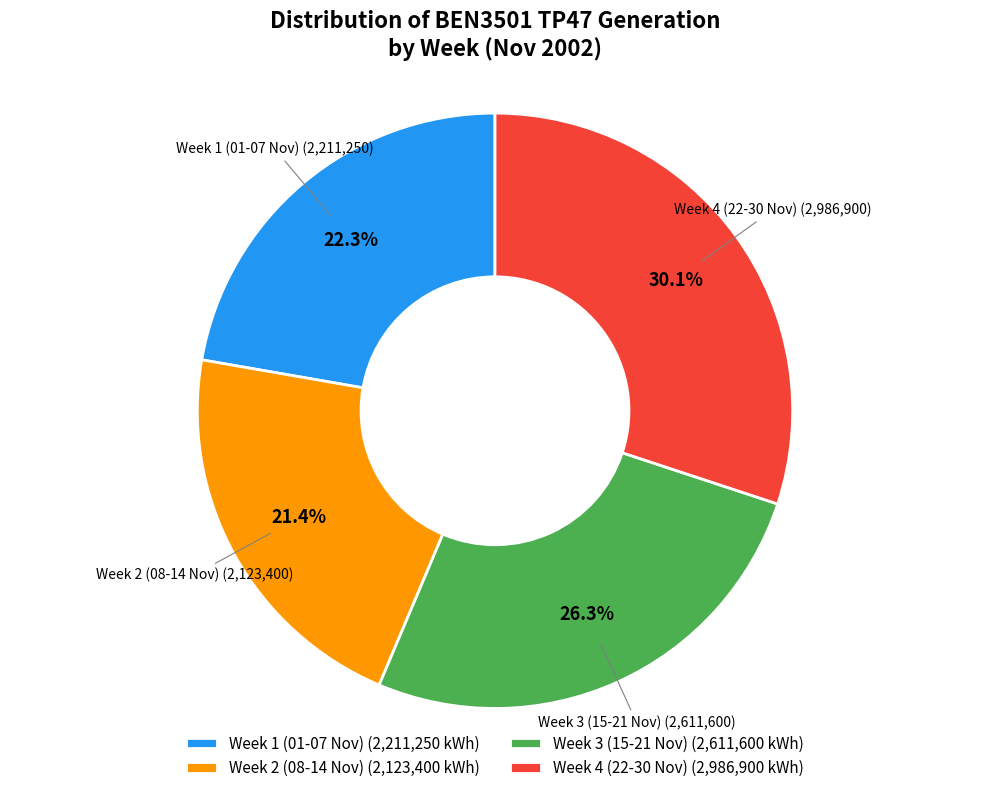

What is the smallest slice in the pie chart?

Week 2 (08-14 Nov) (2,123,400 kWh)